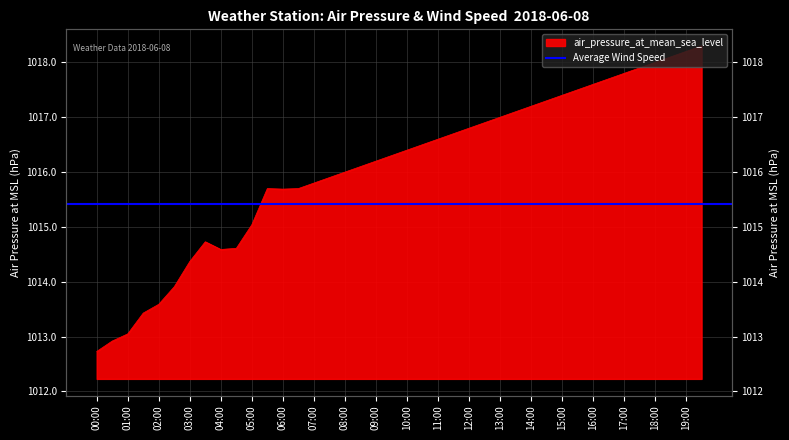

The value at 07:00 is 251.2. True or false?

False